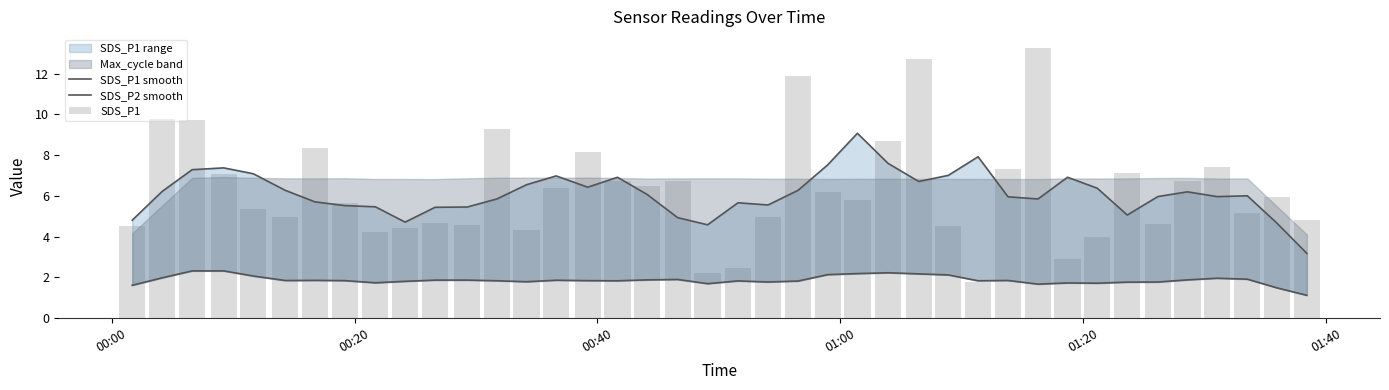

How many data points in SDS_P1 are less than 5?

16